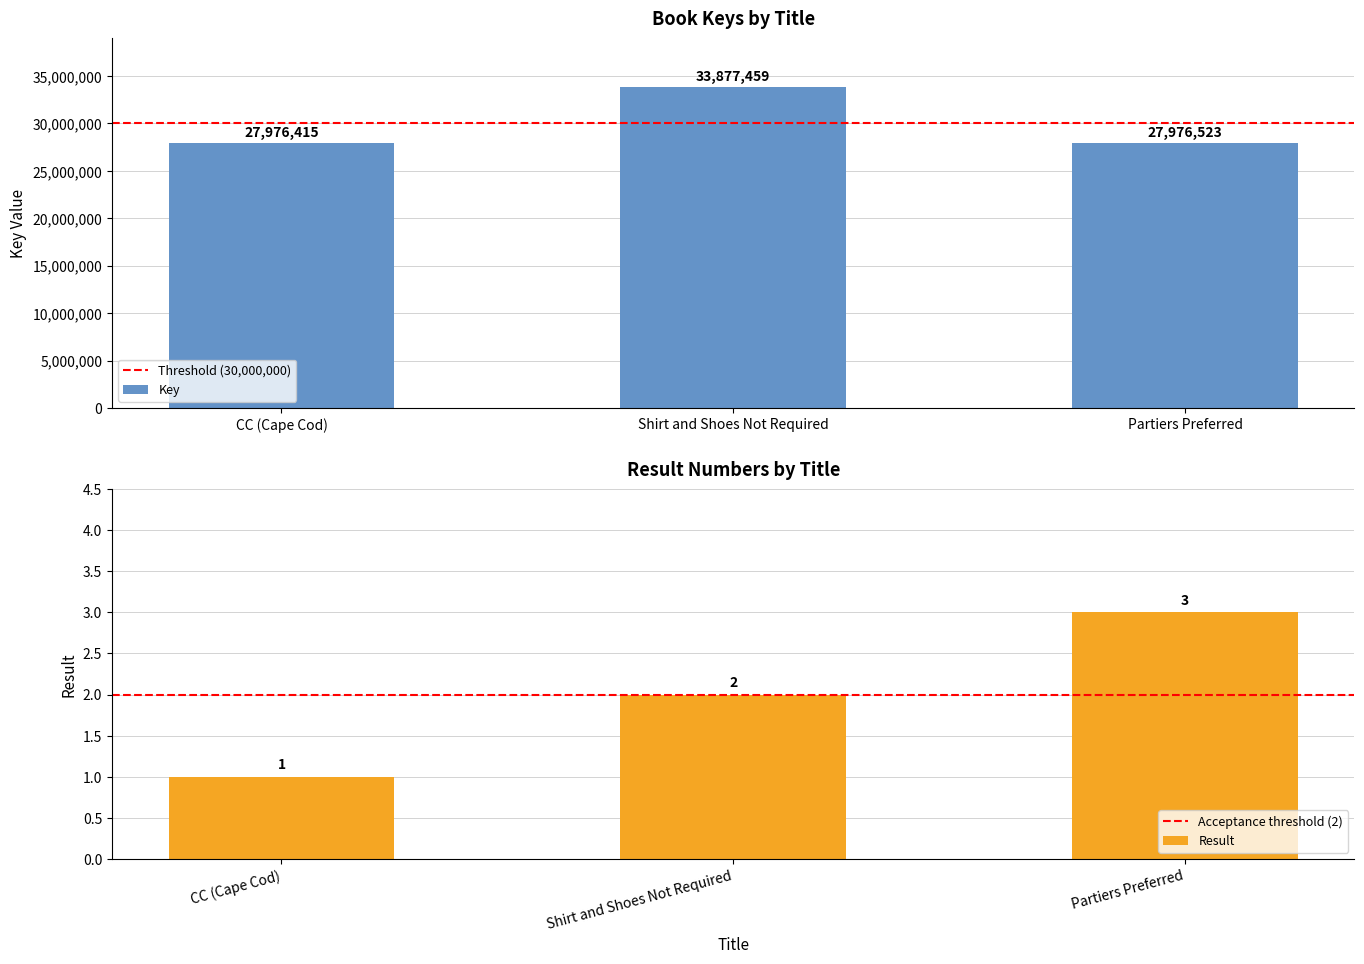

How many data points does each series have?

3